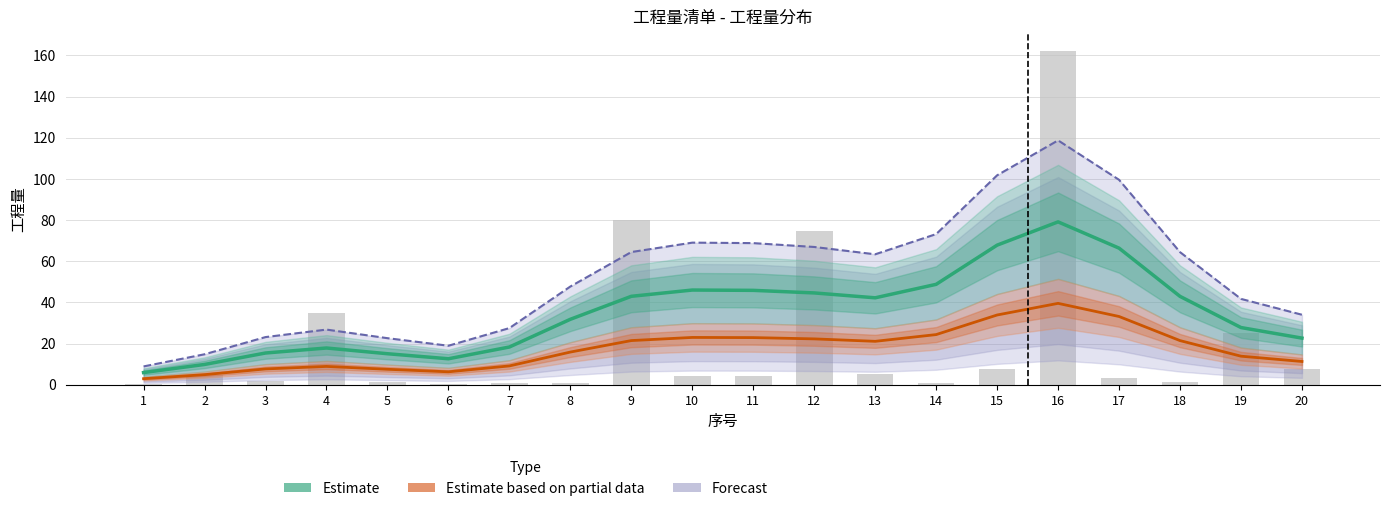

Is the value of Forecast at 19 greater than the value of Estimate based on partial data at 4?

Yes